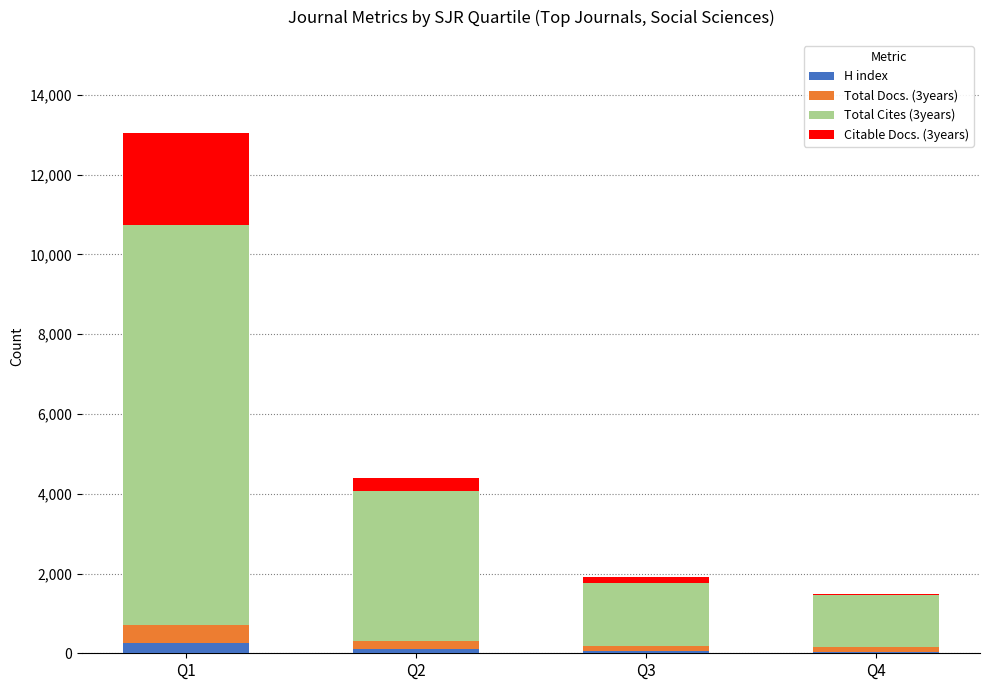

What is the sum of the Total Docs. (3years) values at Q3 and Q1?

597